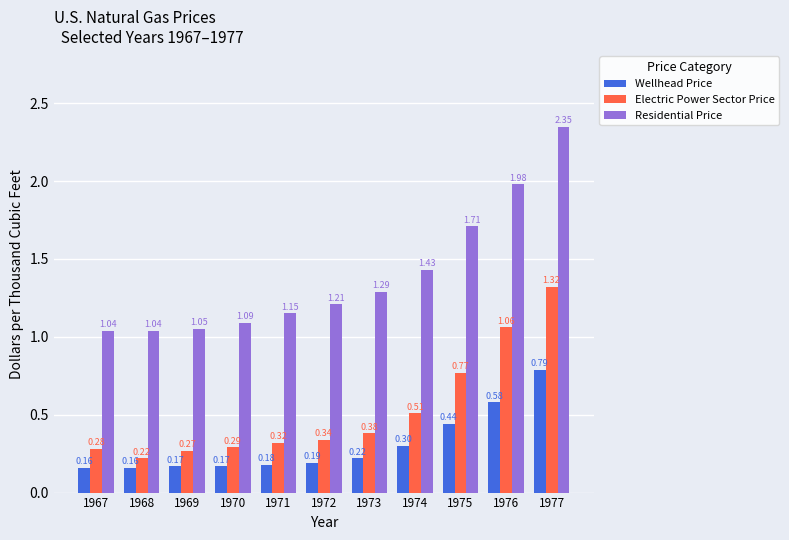

What is the sum of all Electric Power Sector Price values?

5.8